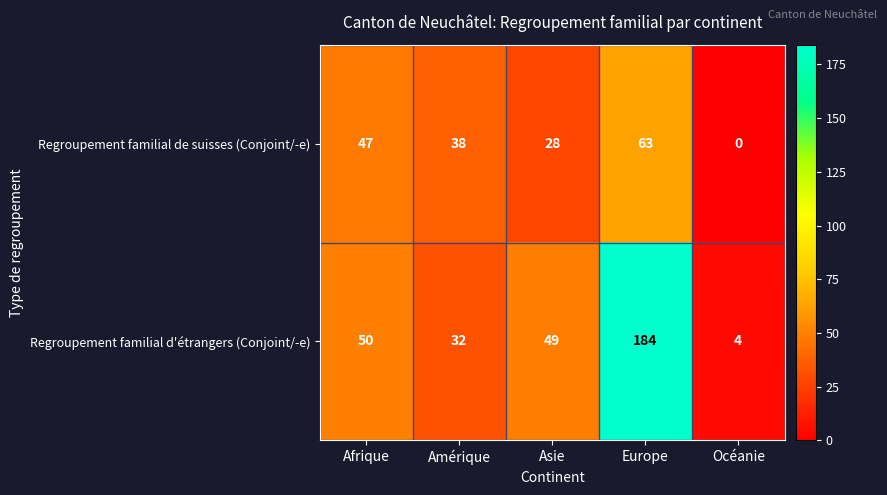

What is the difference between the maximum and minimum values in the Regroupement familial d'étrangers (Conjoint/-e) series?

180